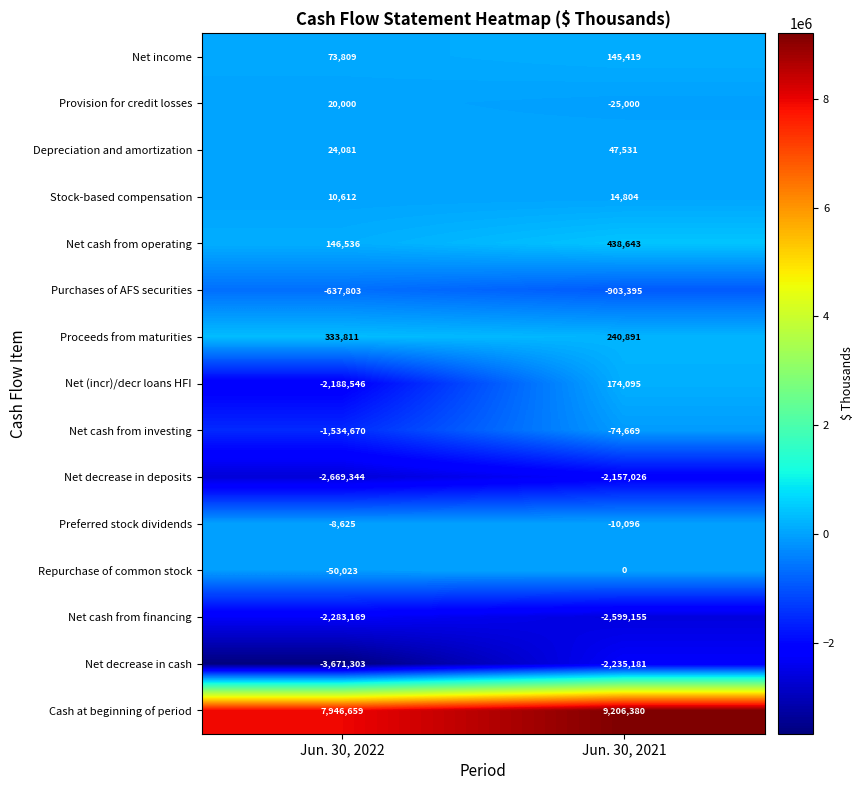

At which category is the sum across all series the highest?

Jun. 30, 2021